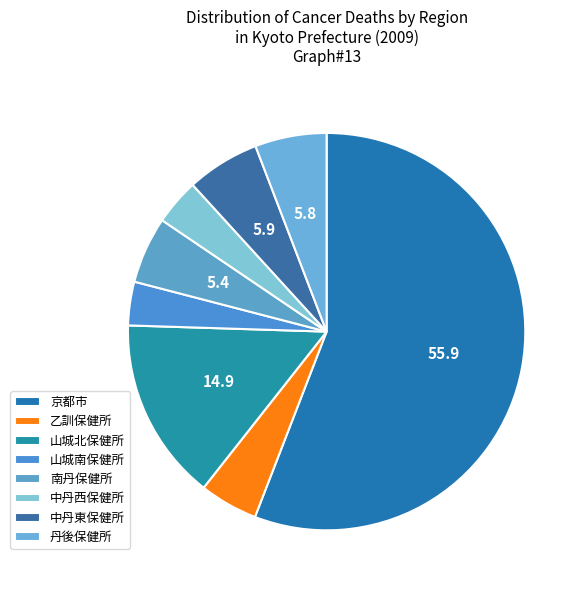

What percentage do 中丹西保健所 and 山城南保健所 together represent?

7.3%